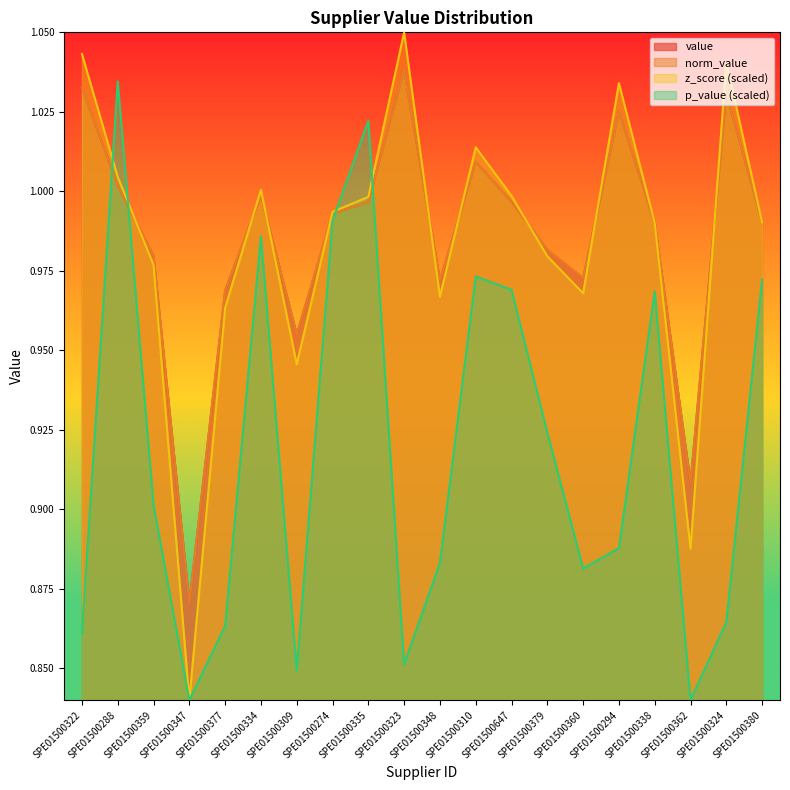

Which category has the lowest value in the p_value series?

SPE01500347